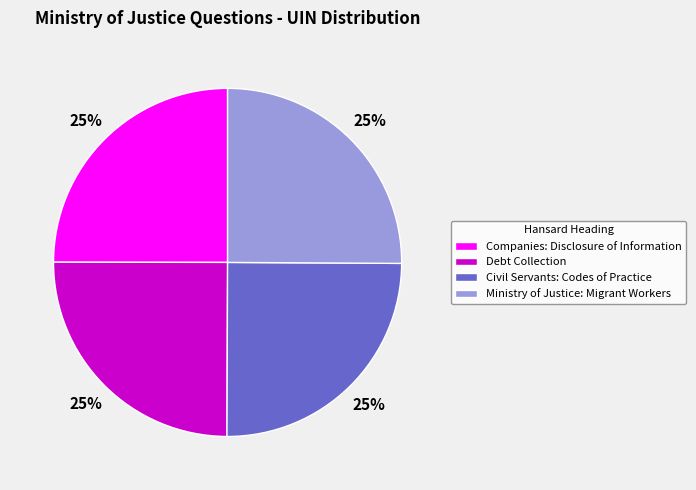

Is Ministry of Justice: Migrant Workers the majority of the pie?

No